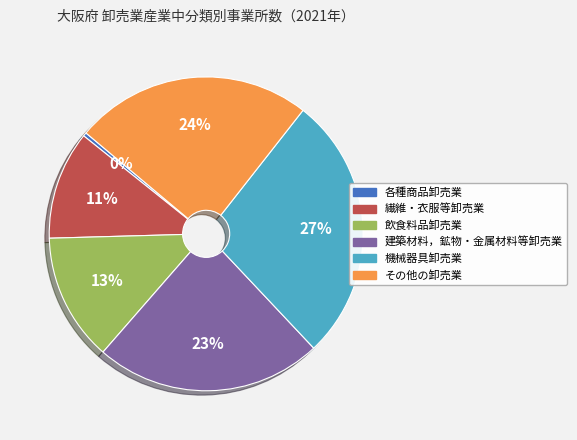

Approximately how many times larger is the value at 建築材料，鉱物・金属材料等卸売業 compared to 各種商品卸売業?

62.4